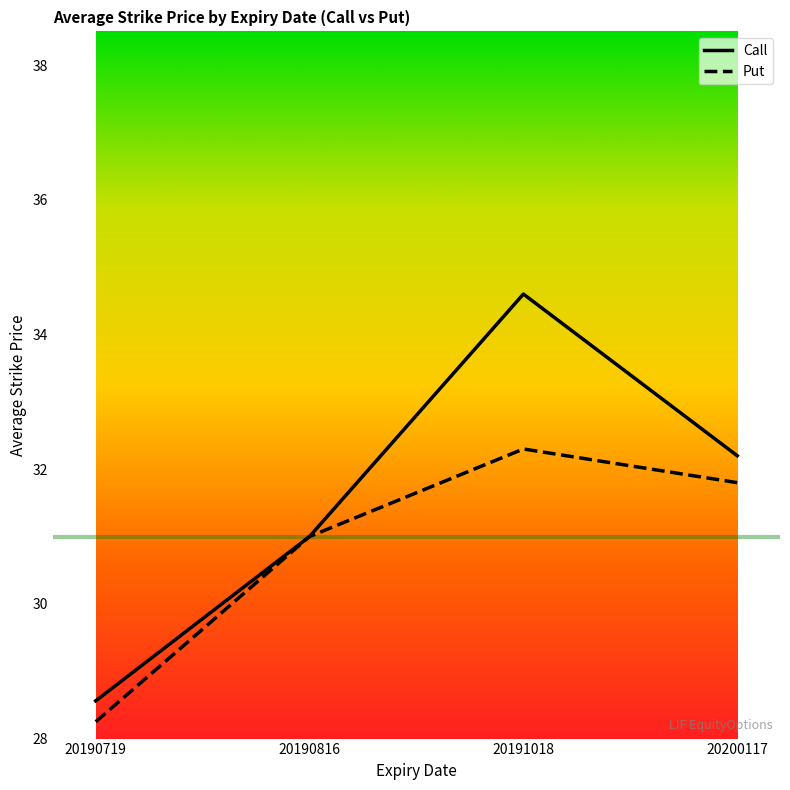

What is the difference between the highest and lowest values at 20200117?

0.4